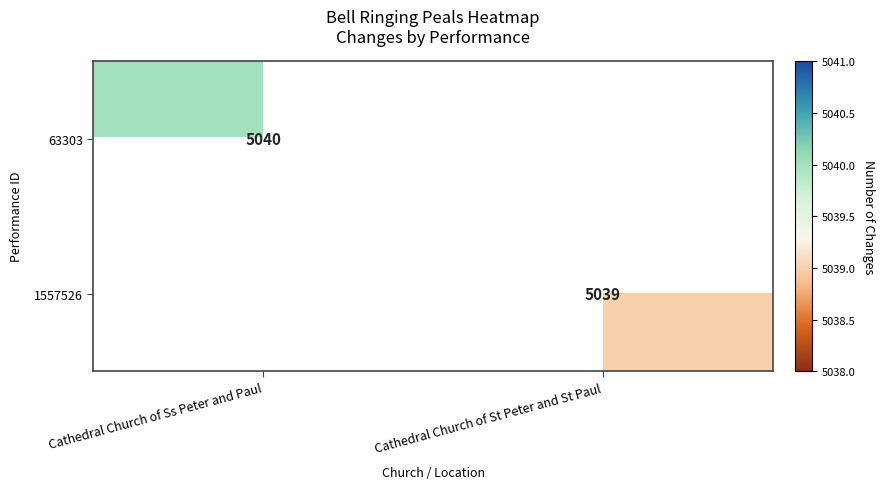

The 1557526 series shows 9047 at Cathedral Church of St Peter and St Paul. True or false?

False